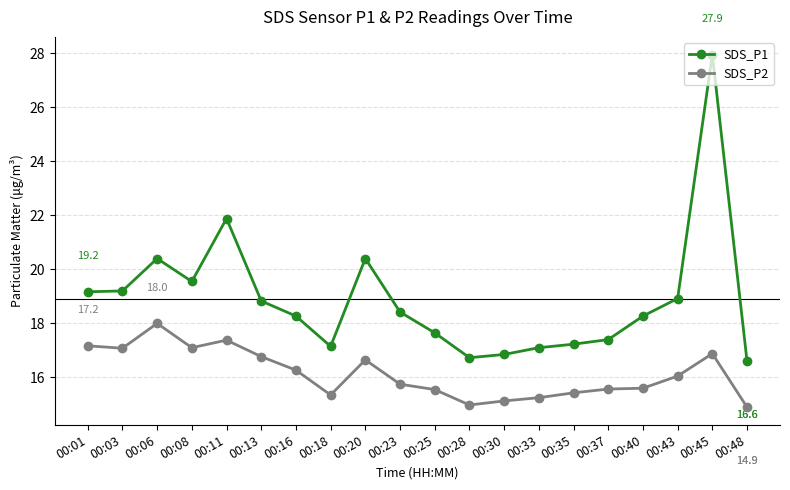

What is the value of the SDS_P1 point at the 4th from the left?

19.6